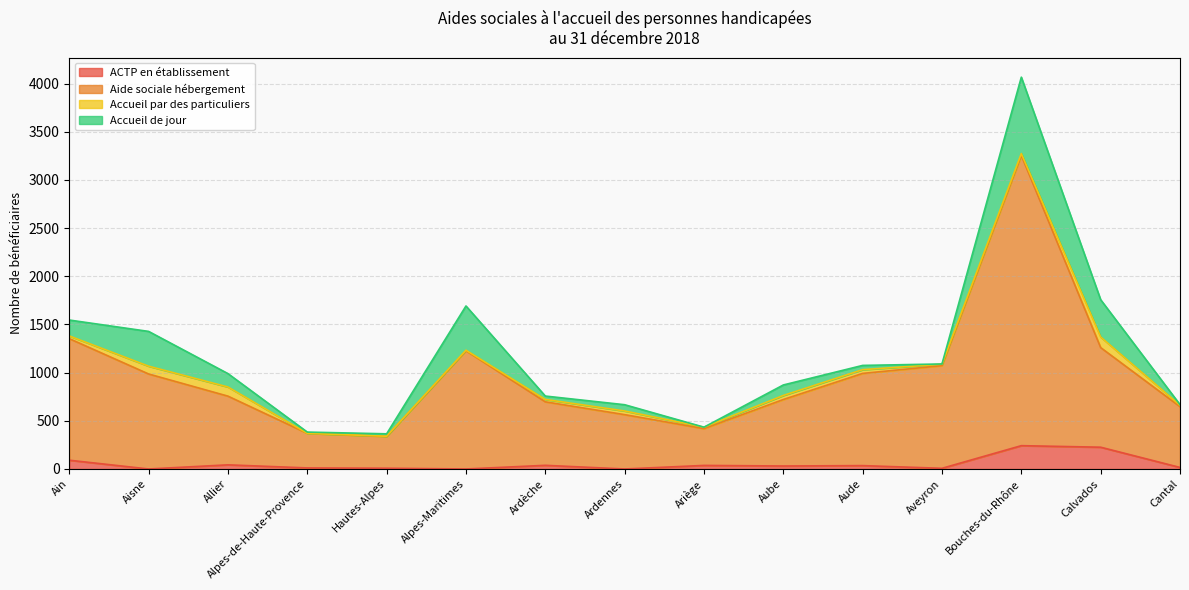

How many lines are shown in the chart?

4